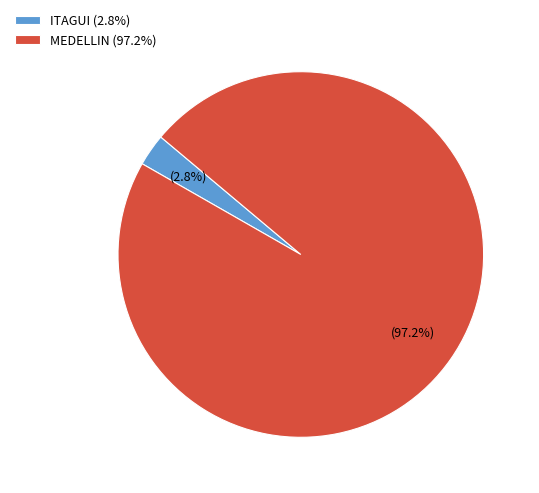

To the nearest percent, what is the combined percentage of MEDELLIN and ITAGUI?

100%